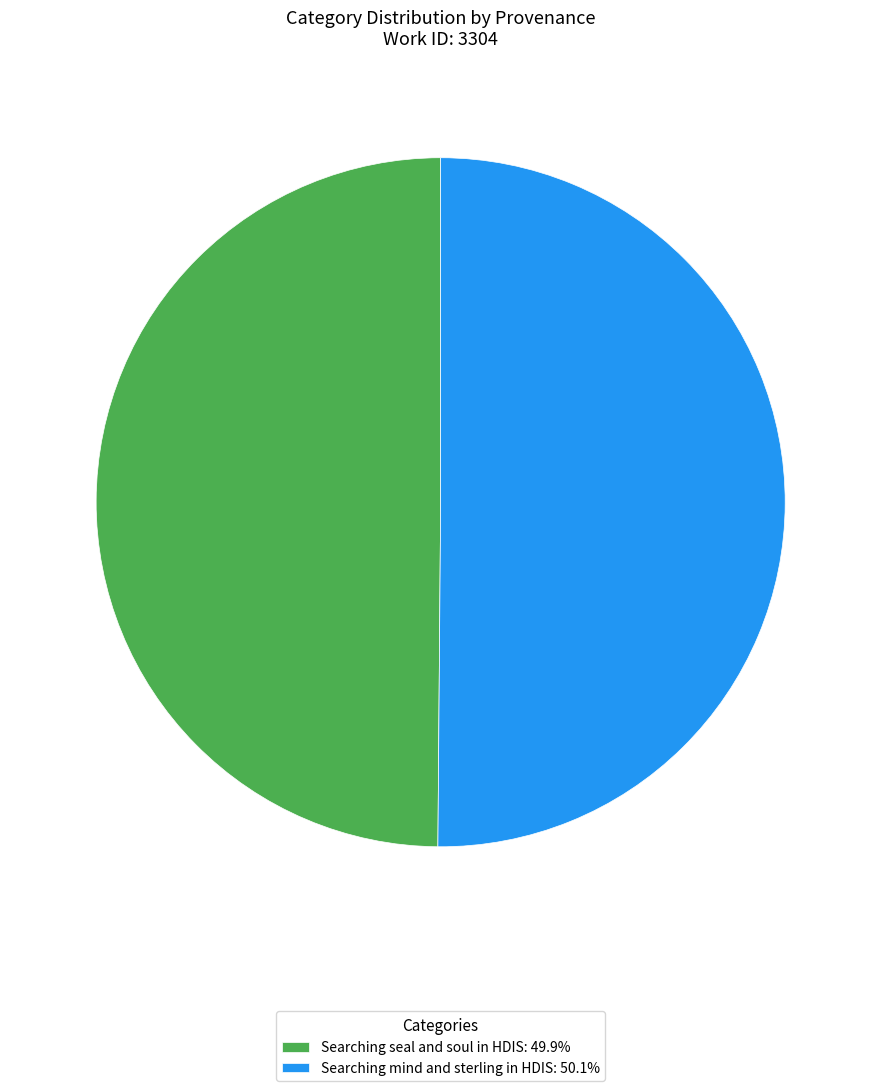

Is the sum of Searching mind and sterling in HDIS and Searching seal and soul in HDIS greater than half?

Yes